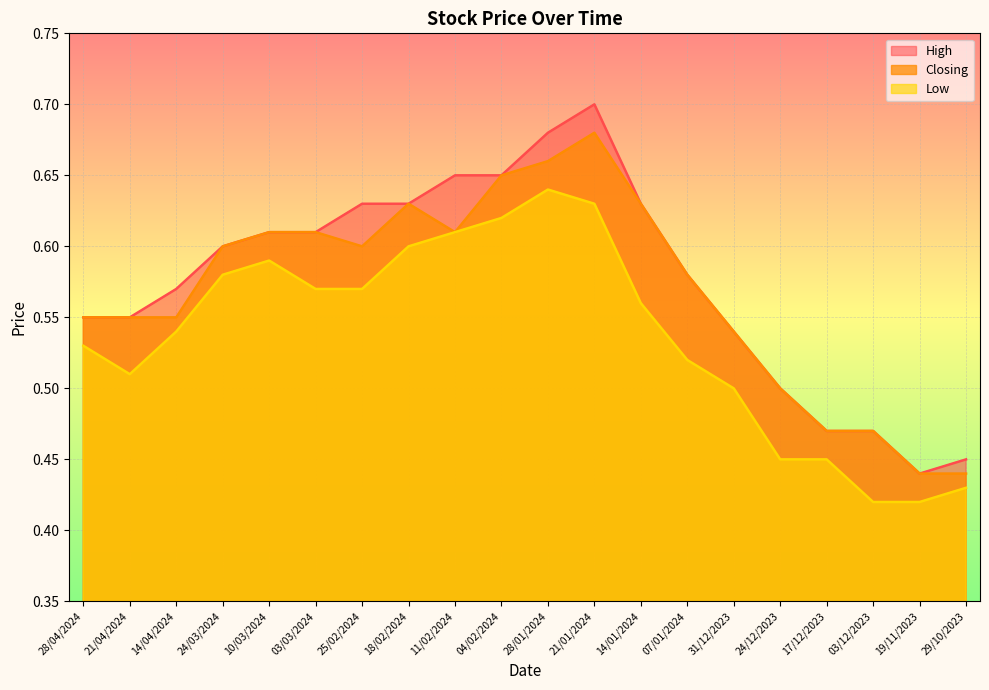

How many lines are shown in the chart?

3